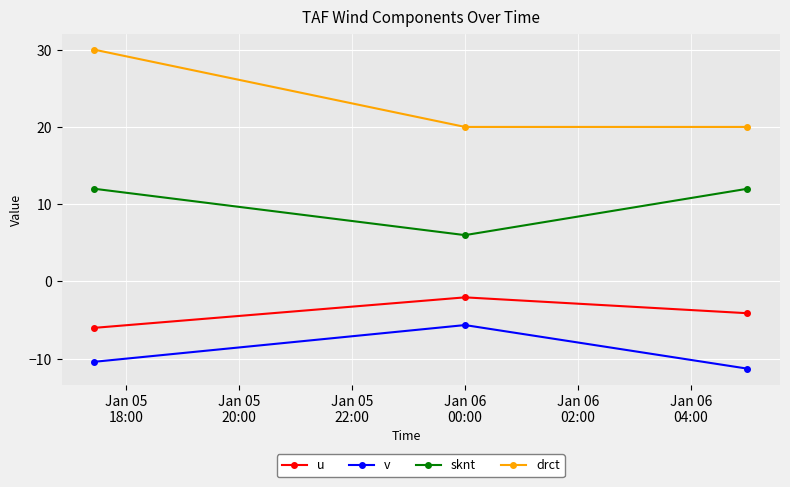

Rank the series by their maximum value, from lowest to highest.

v, u, sknt, drct